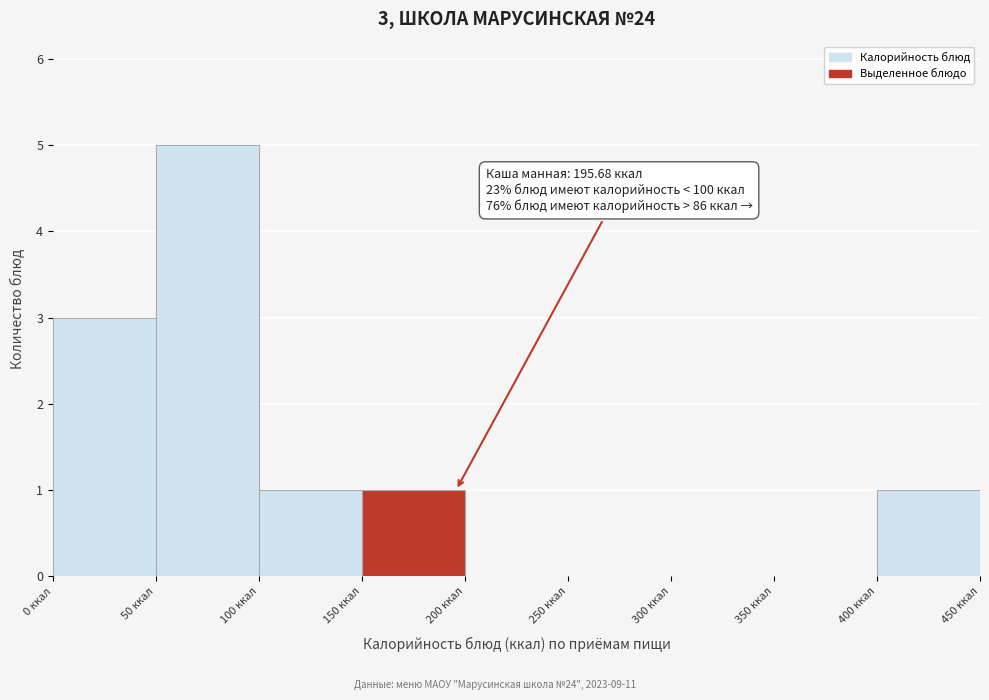

Which range on the x-axis has the tallest bar?

50 to 100